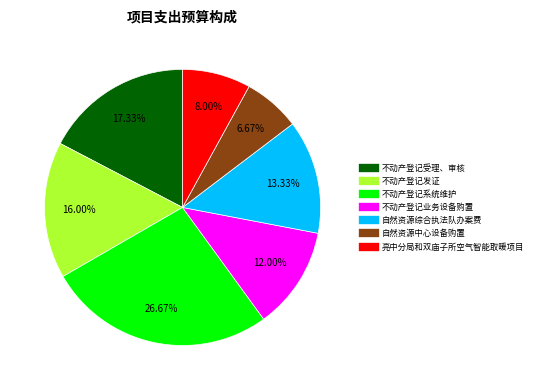

Rank the categories by value from lowest to highest.

自然资源中心设备购置, 亮中分局和双庙子所空气智能取暖项目, 不动产登记业务设备购置, 自然资源综合执法队办案费, 不动产登记发证, 不动产登记受理、审核, 不动产登记系统维护